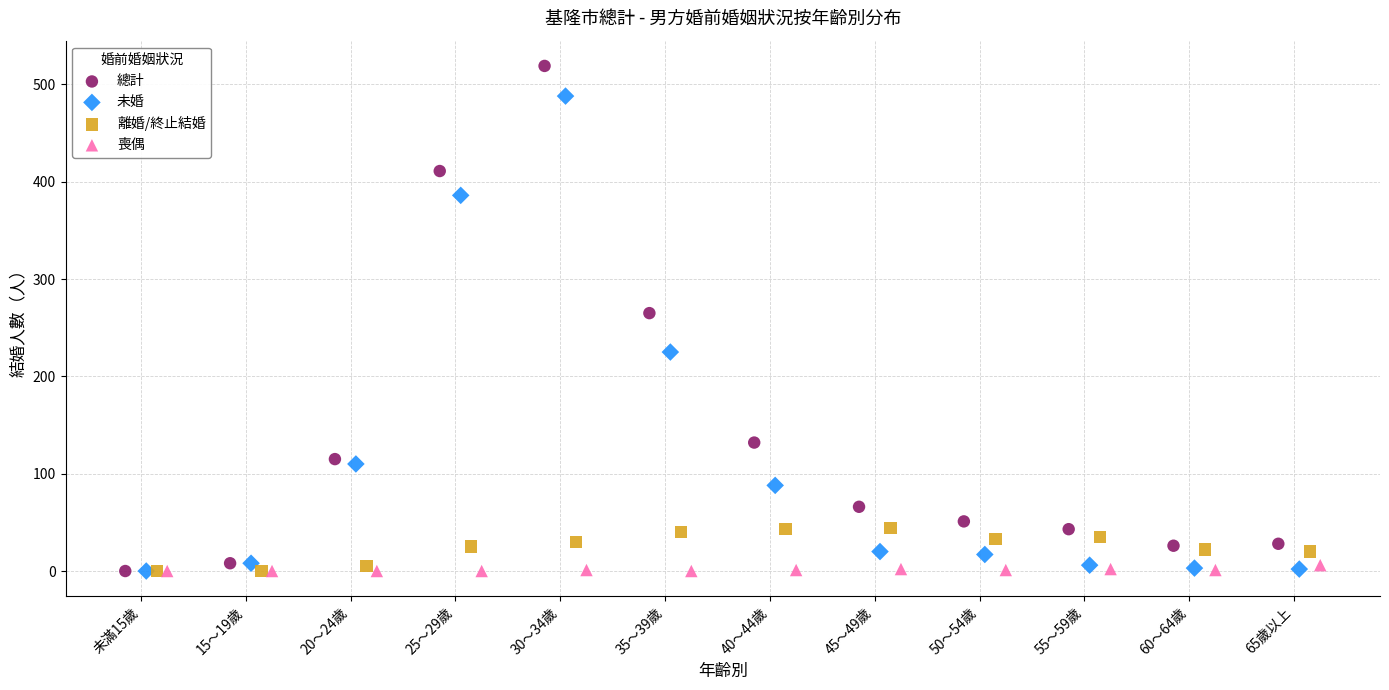

Which series contains the highest Y value?

總計